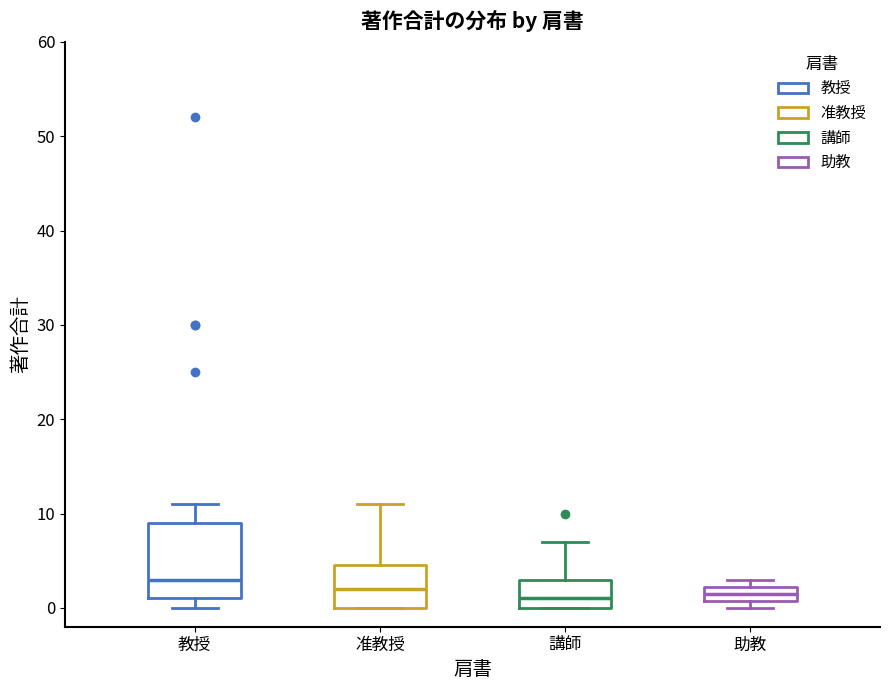

Reading left to right, transcribe this box plot: for each box, give where its median line is, the range the box spans, and where its two whiskers end, as read against the y-axis. The values are not printed on the chart, so give them approximately, as read against the axis.

教授: median 3, box 1 to 9, whiskers 0 to 11
准教授: median 2, box 0 to 5, whiskers 0 to 11
講師: median 1, box 0 to 3, whiskers 0 to 7
助教: median 2 (inside the box), box 1 to 2, whiskers 0 to 3